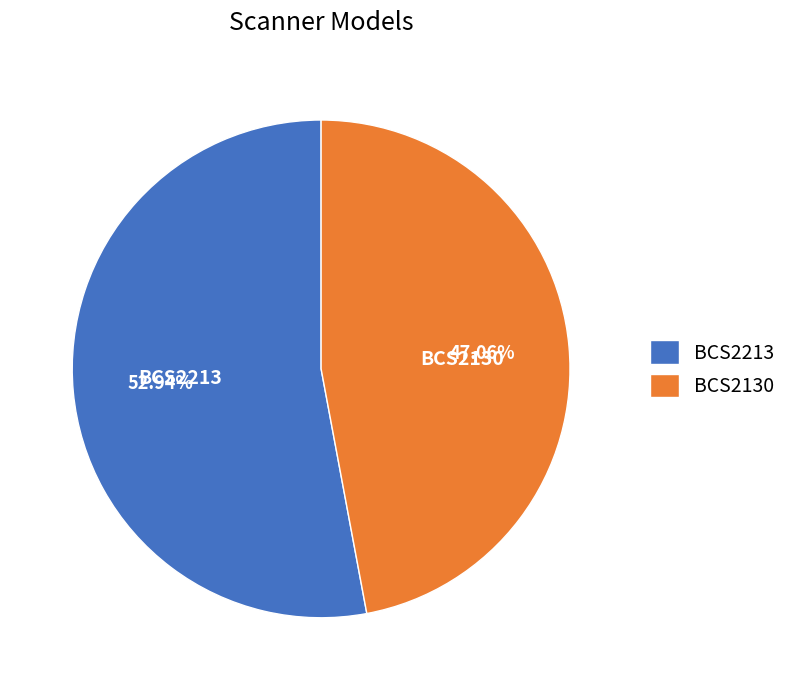

How many slices are in this pie chart?

2